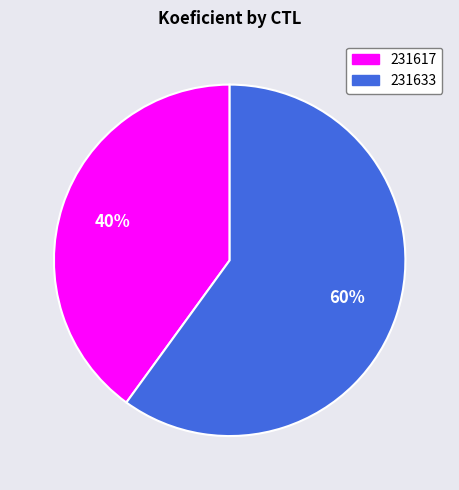

To the nearest percent, what is the difference between the largest and smallest slice percentages?

20%